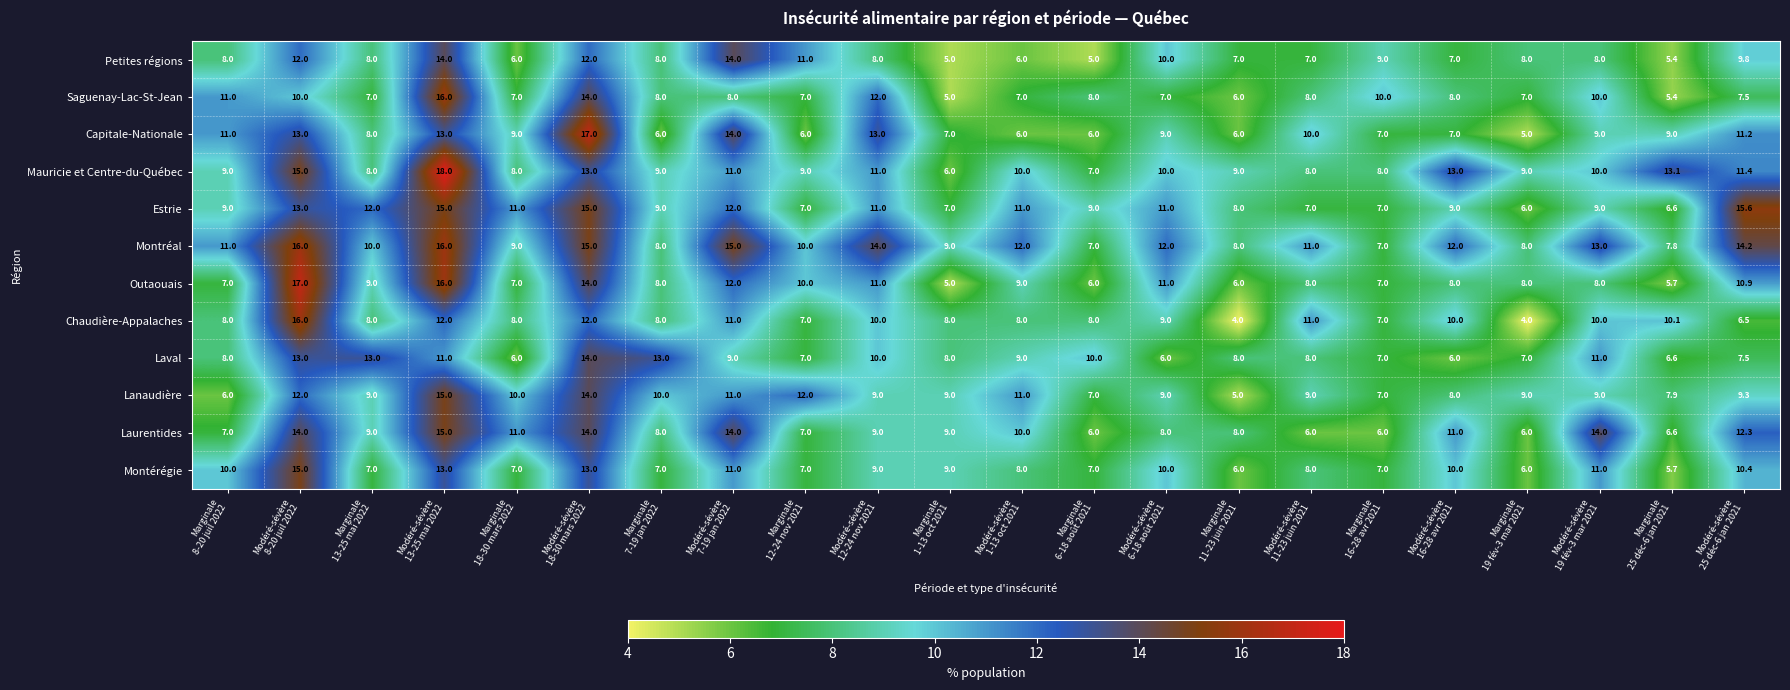

How many categories are shown in the chart?

22